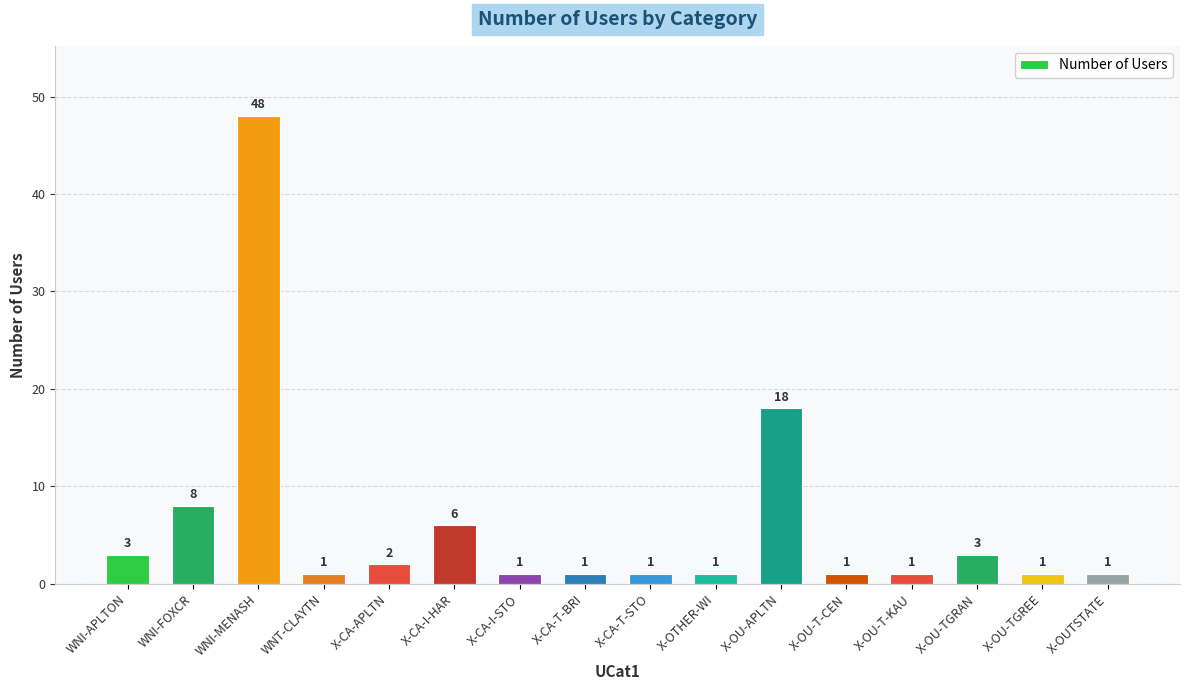

What is the value of the 2nd bar from the left?

8